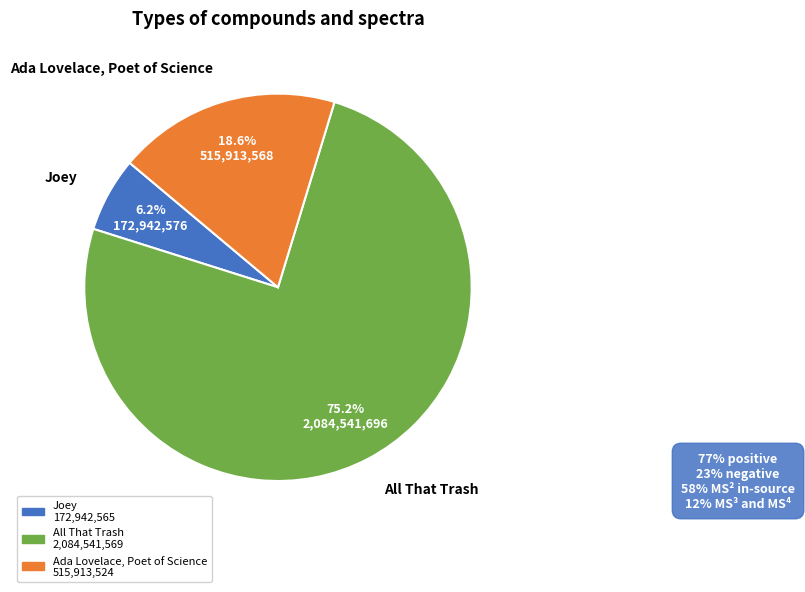

What percentage is the Ada Lovelace, Poet of Science slice, to the nearest percent?

19%